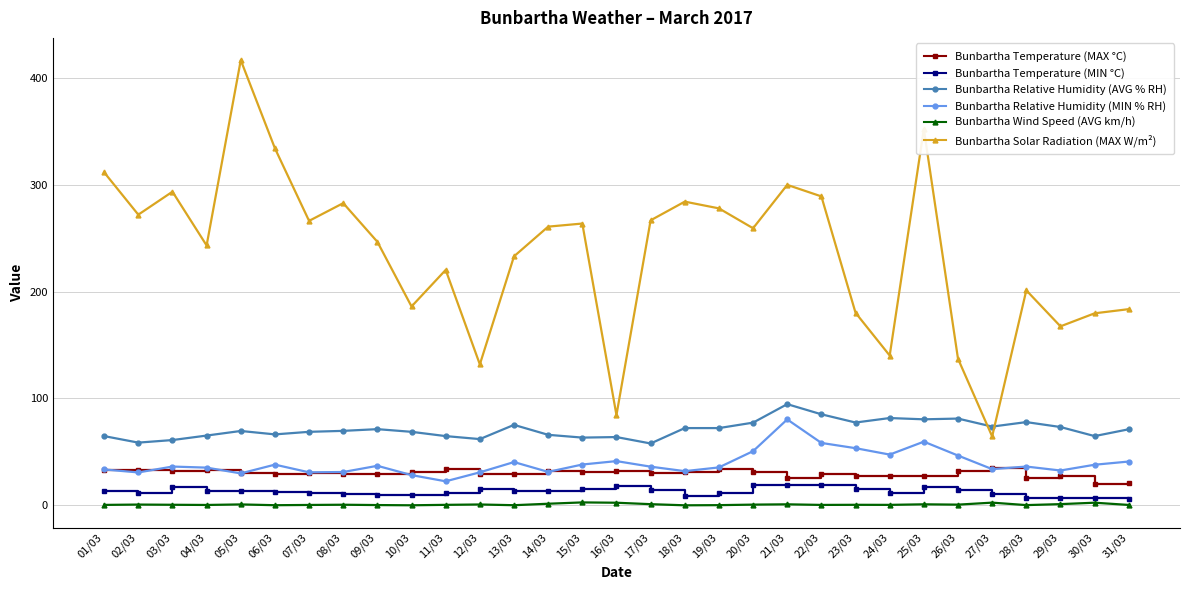

List the series in order of their peak value, lowest first.

Bunbartha Wind Speed (AVG km/h), Bunbartha Temperature (MIN °C), Bunbartha Temperature (MAX °C), Bunbartha Relative Humidity (MIN % RH), Bunbartha Relative Humidity (AVG % RH), Bunbartha Solar Radiation (MAX W/m²)